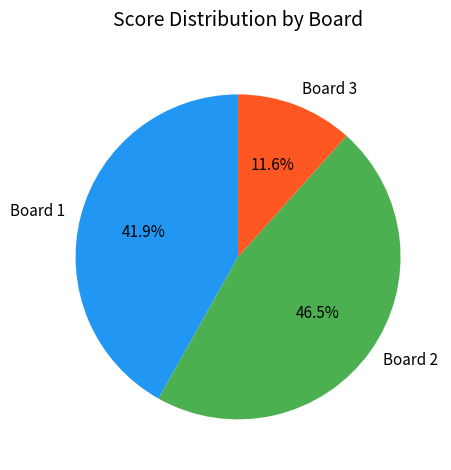

Combined, do Board 2 and Board 3 account for over 50%?

Yes